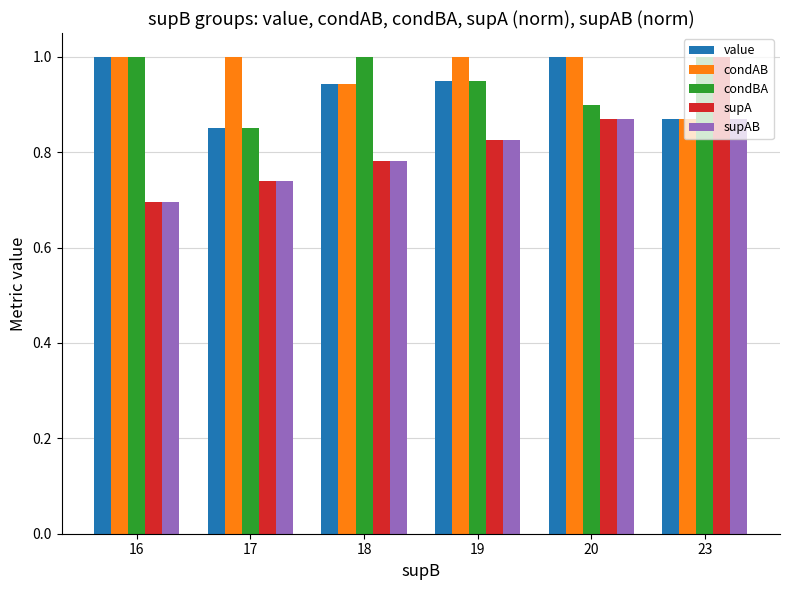

Between 17 and 23, which series saw the biggest shift?

supA